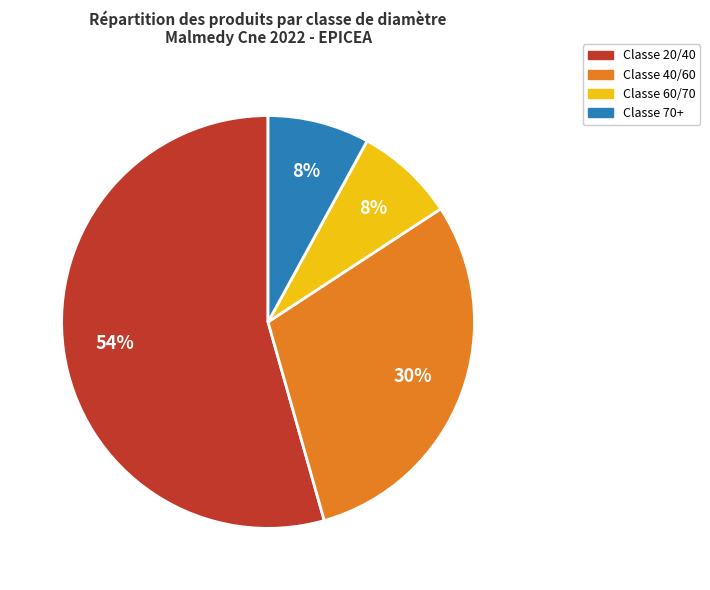

Is there any slice that represents more than half of the pie?

Yes